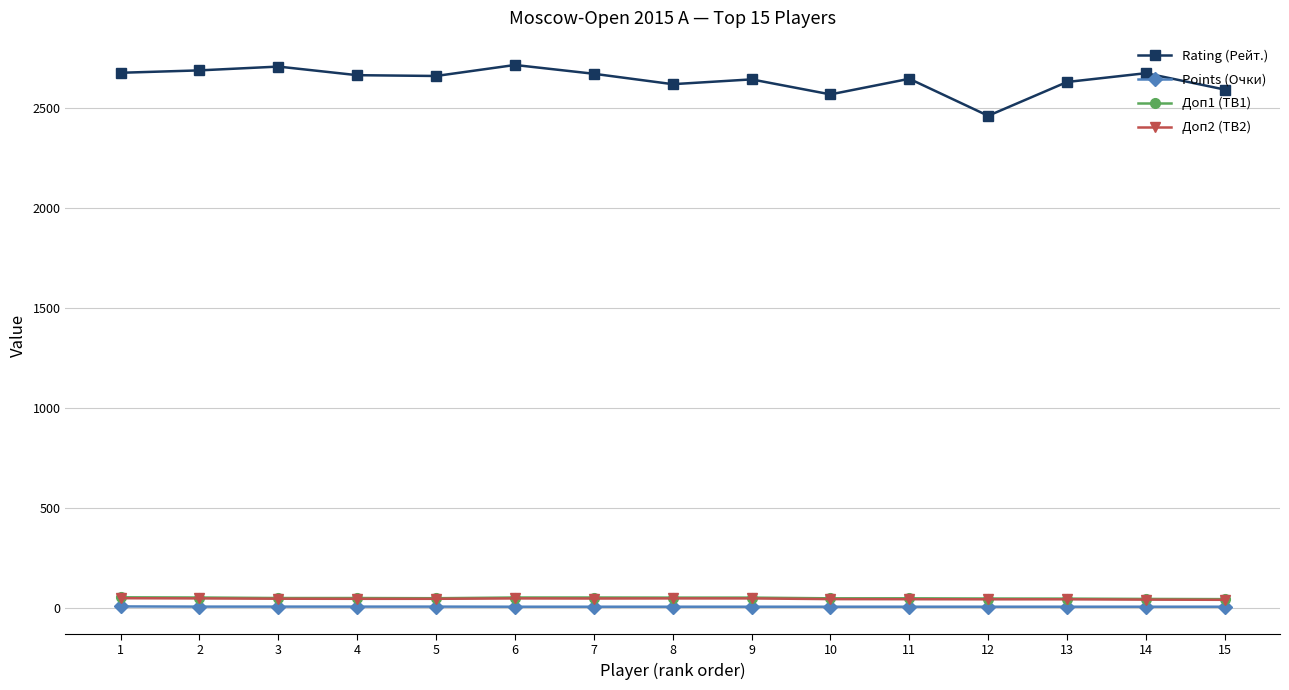

What is the maximum value shown in the chart?

2714.0